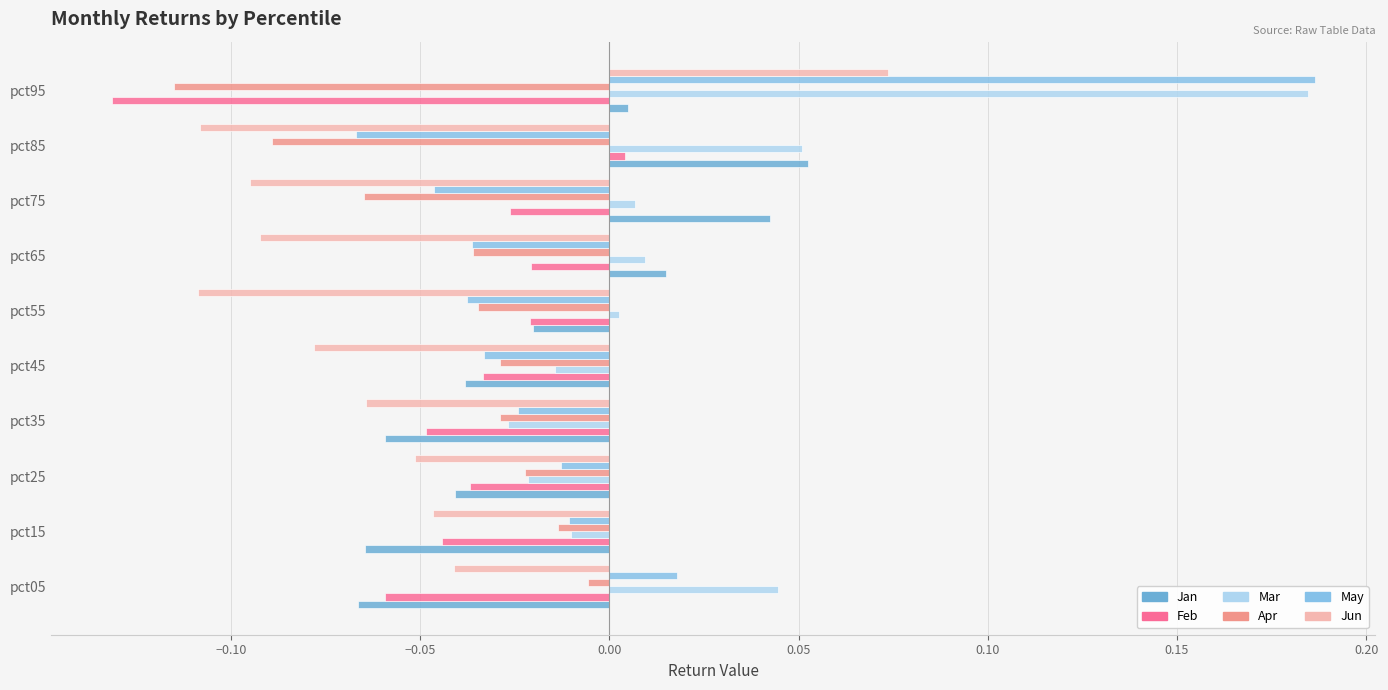

Count the number of categories in the chart.

10